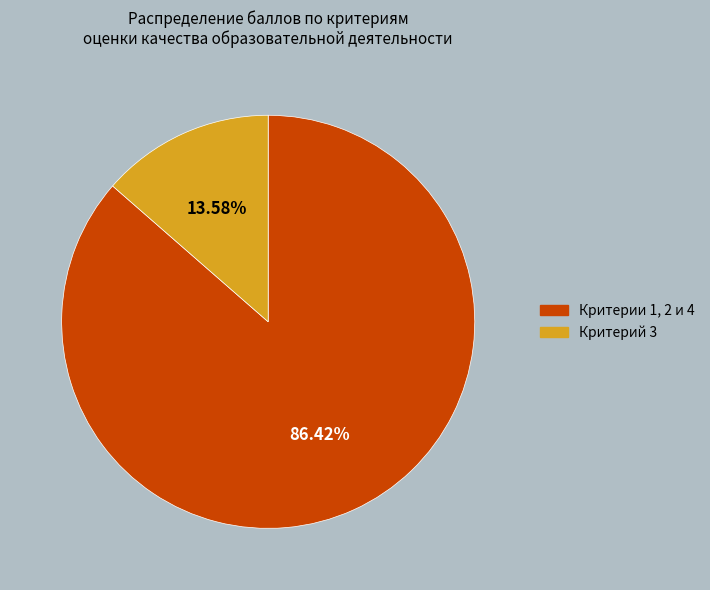

Which category has the biggest portion of the pie?

Критерии 1, 2 и 4